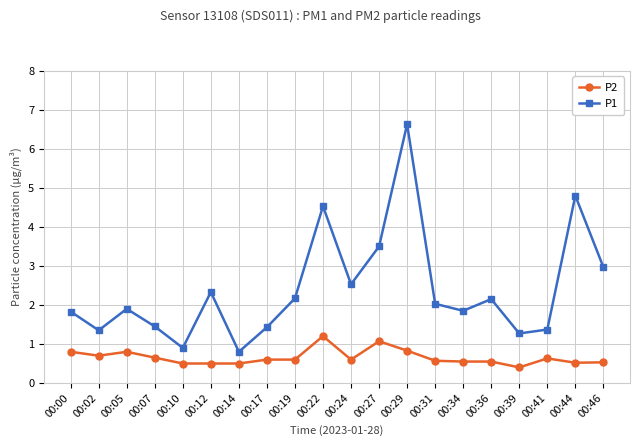

What is the difference between the second highest and second lowest values in the P2 series?

0.6